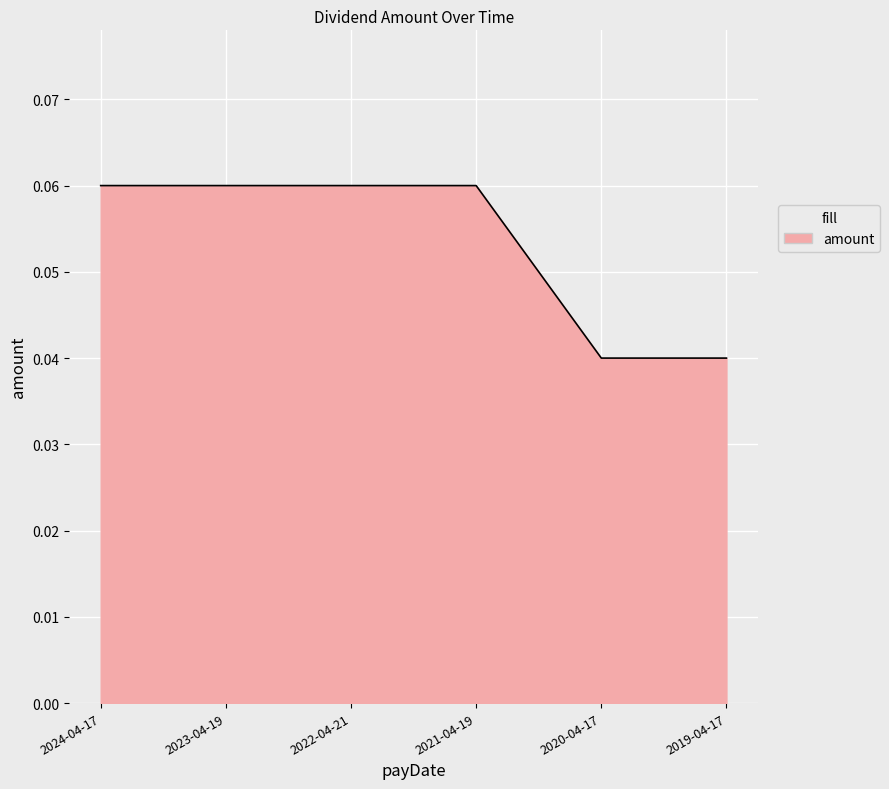

How many values are between 0 and 1?

6